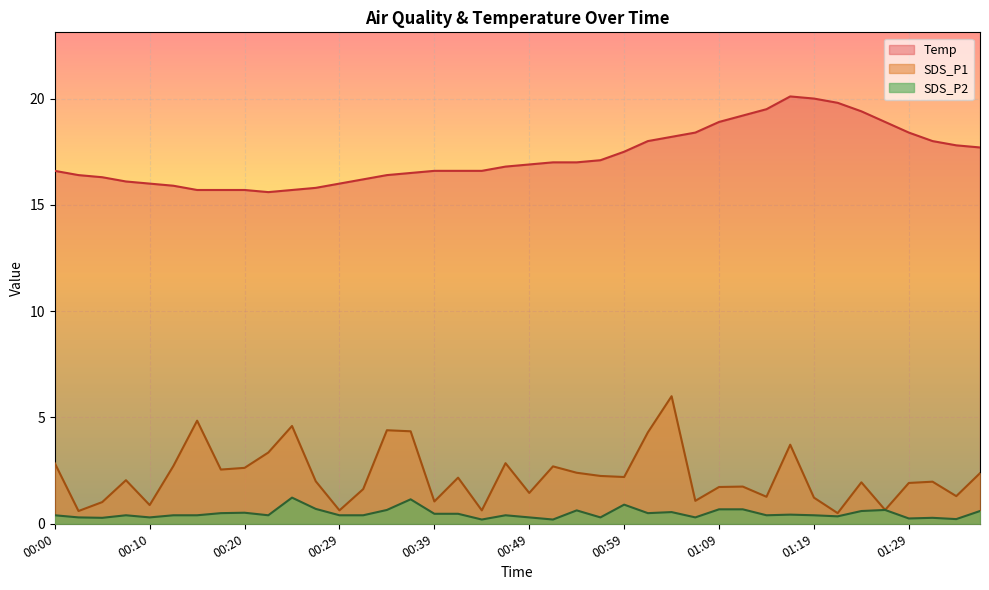

What is the spread (max minus min) of values at 01:04?

17.6